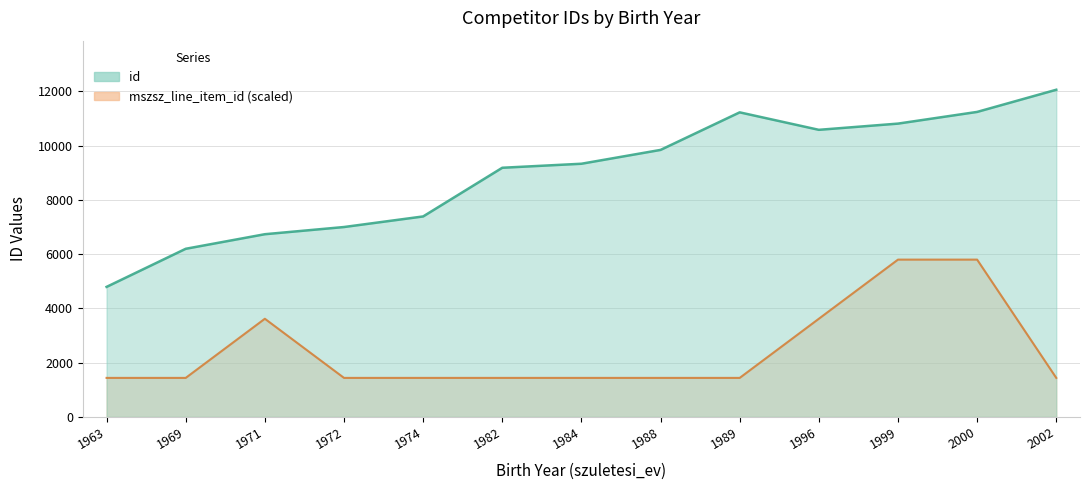

Where is the first local maximum for id?

1989